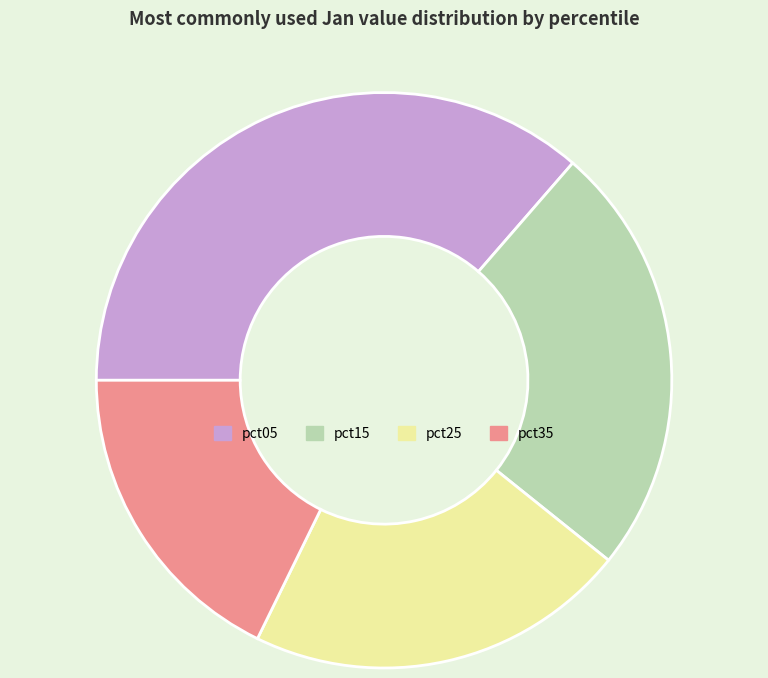

Approximately how many times larger is the value at pct05 compared to pct25?

1.7